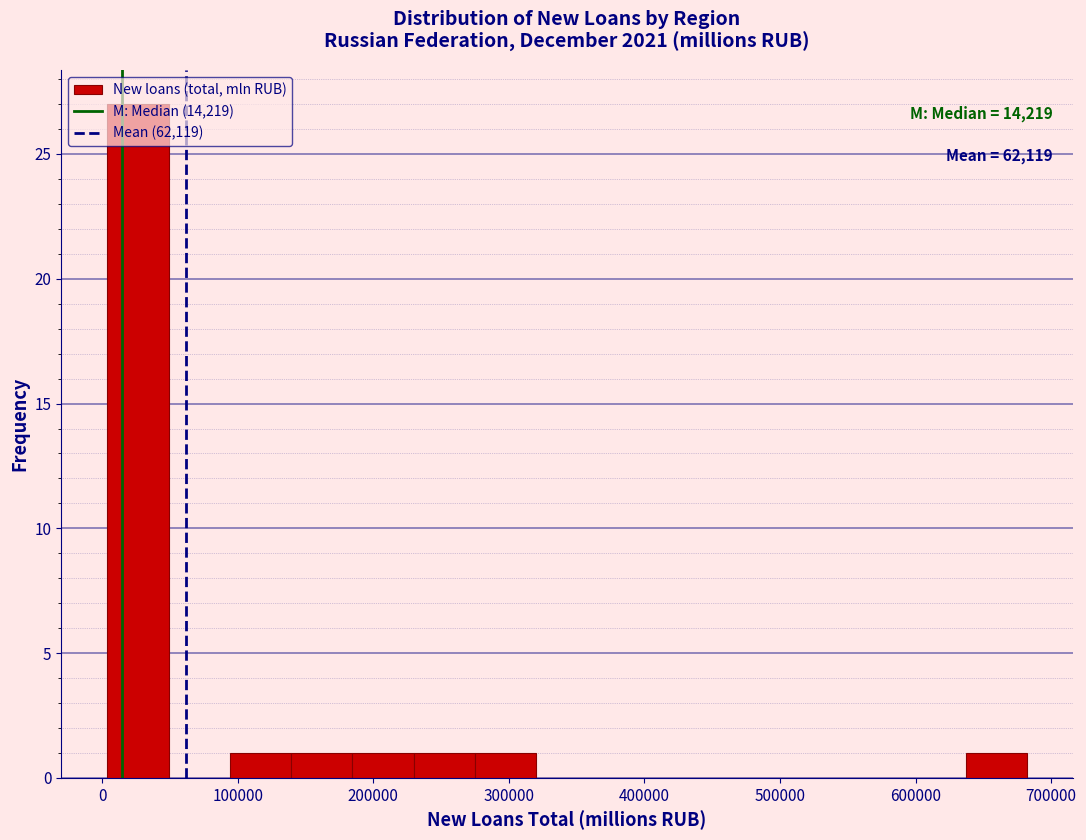

Over which range of the x-axis is the bar tallest?

0 to 50000